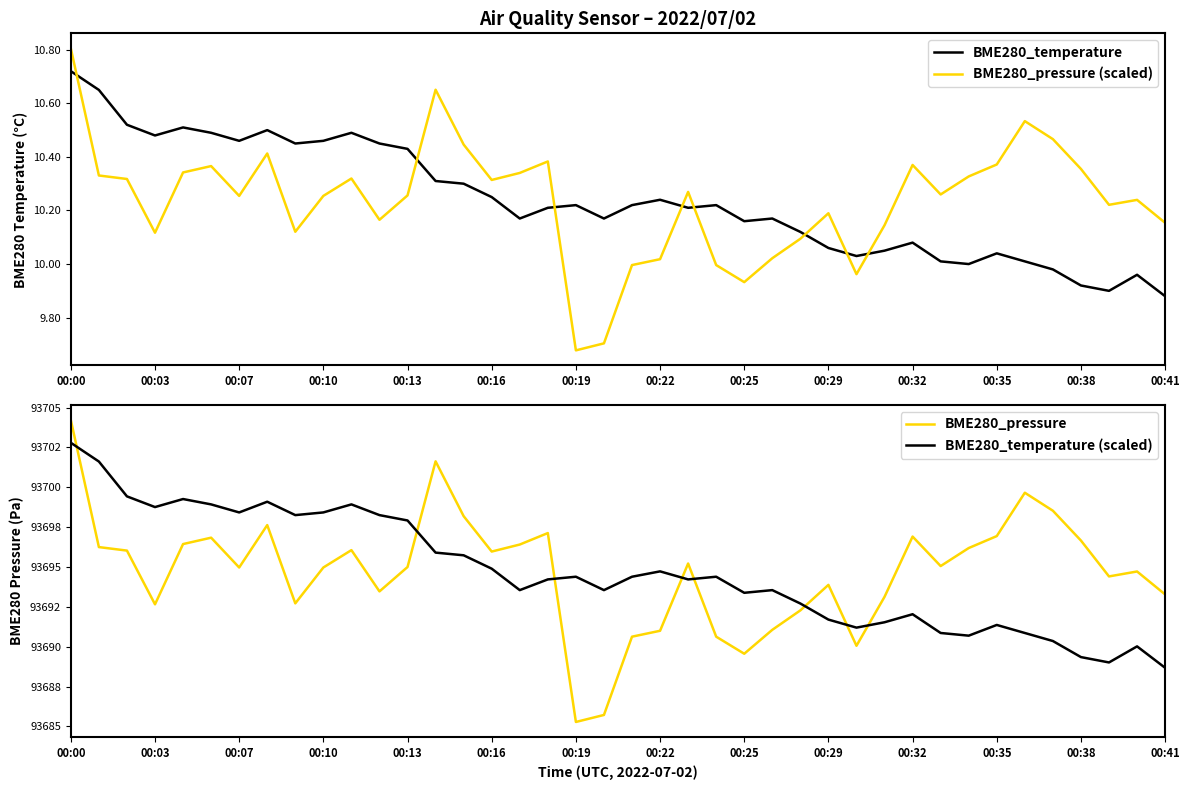

The BME280_pressure (scaled) series shows 4.5 at 00:10. True or false?

False